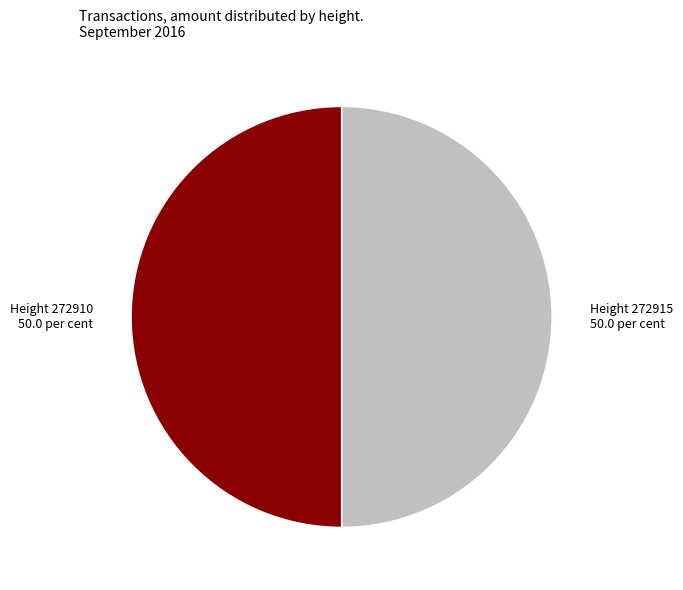

Is the sum of Height 272910 50.0 per cent and Height 272915 50.0 per cent greater than half?

Yes